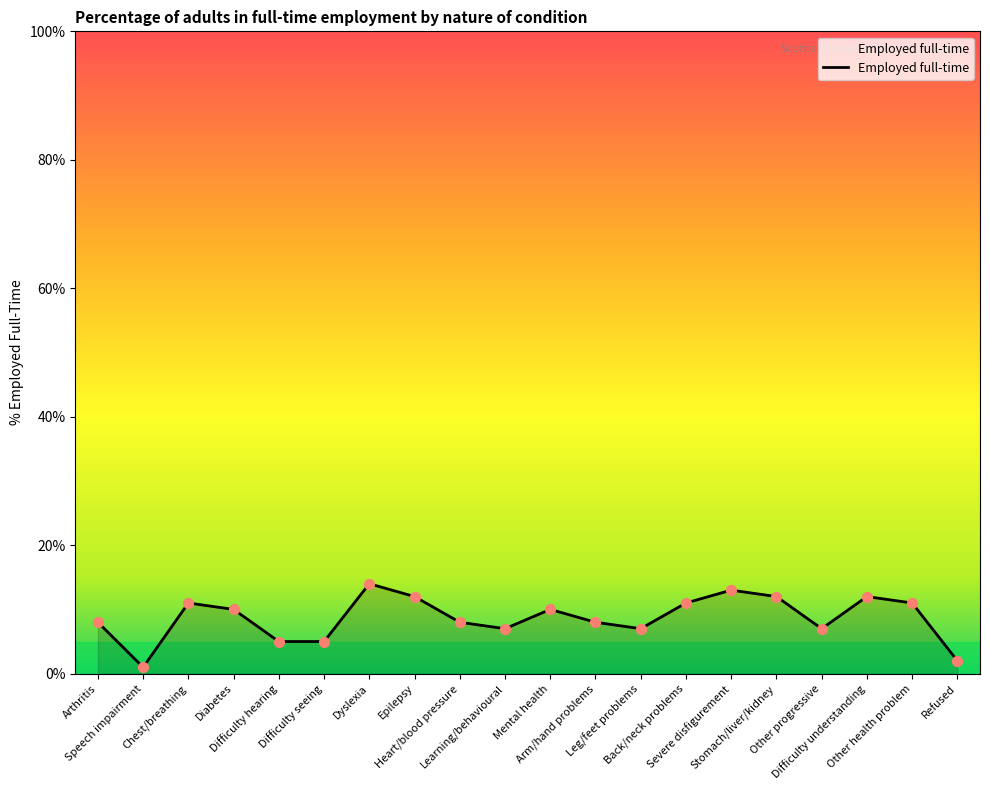

Between Heart/blood pressure and Difficulty hearing, which is larger?

Heart/blood pressure